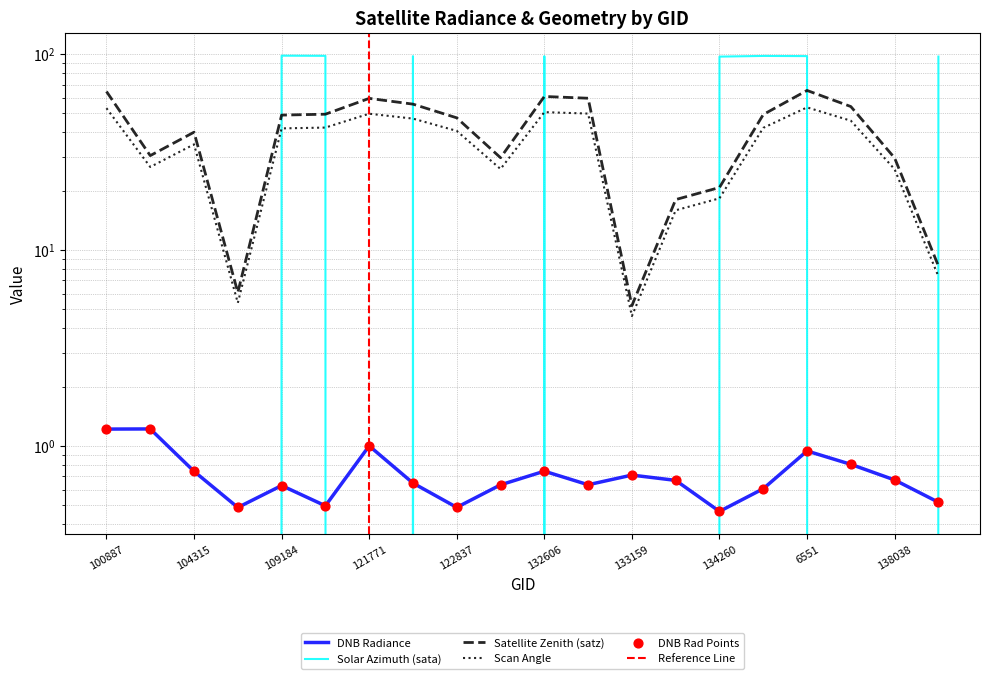

Which series reaches the maximum Y coordinate?

sata